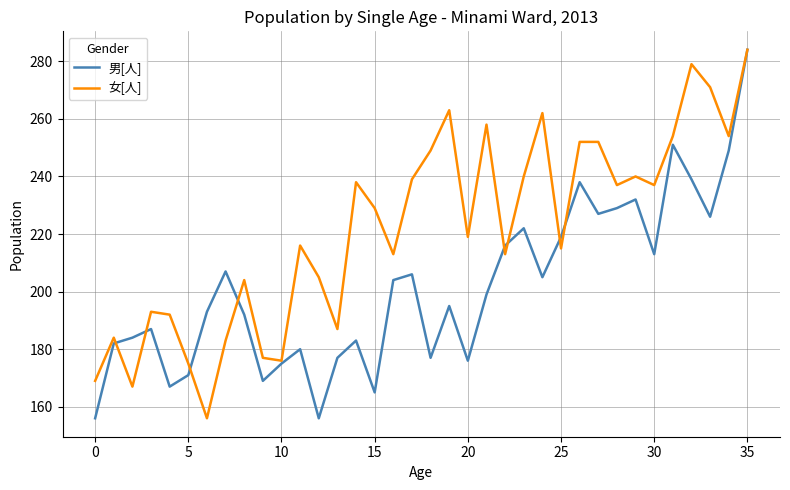

True or false: 女[人] has more than 0 points higher than both neighbors.

True